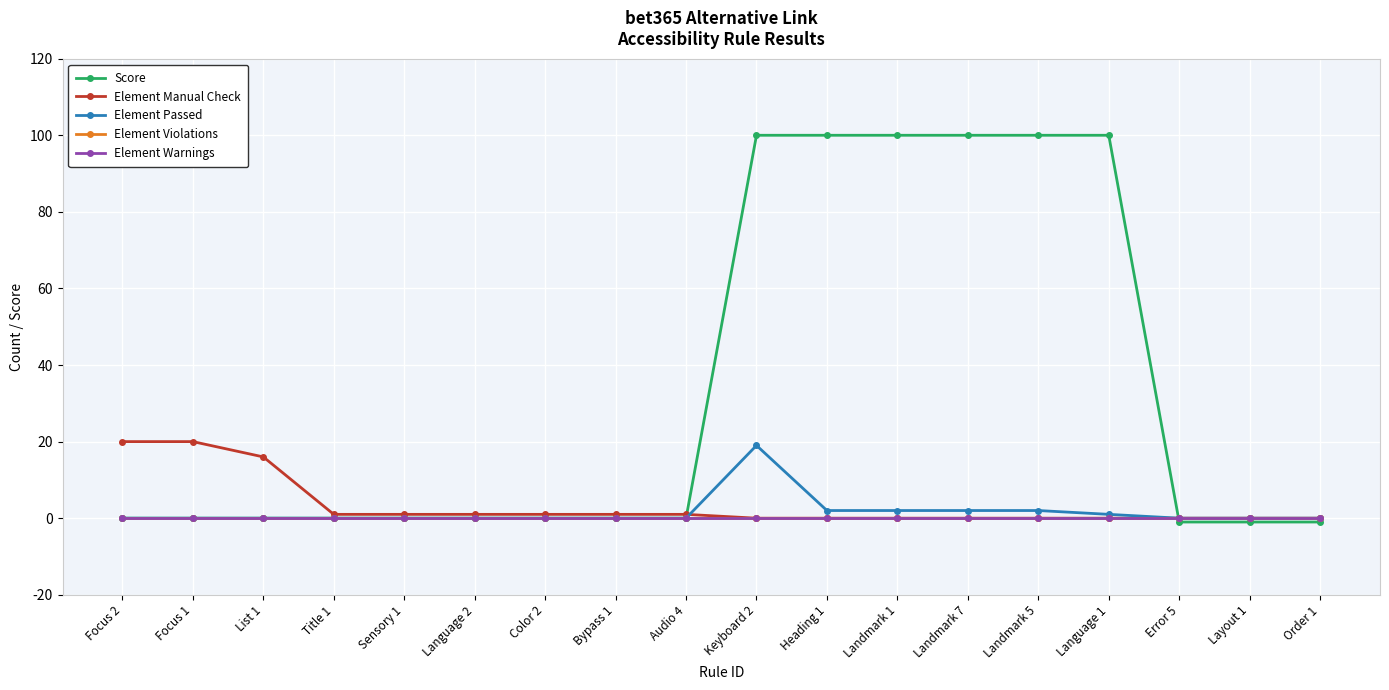

Is this an area chart (filled region under the line)?

No